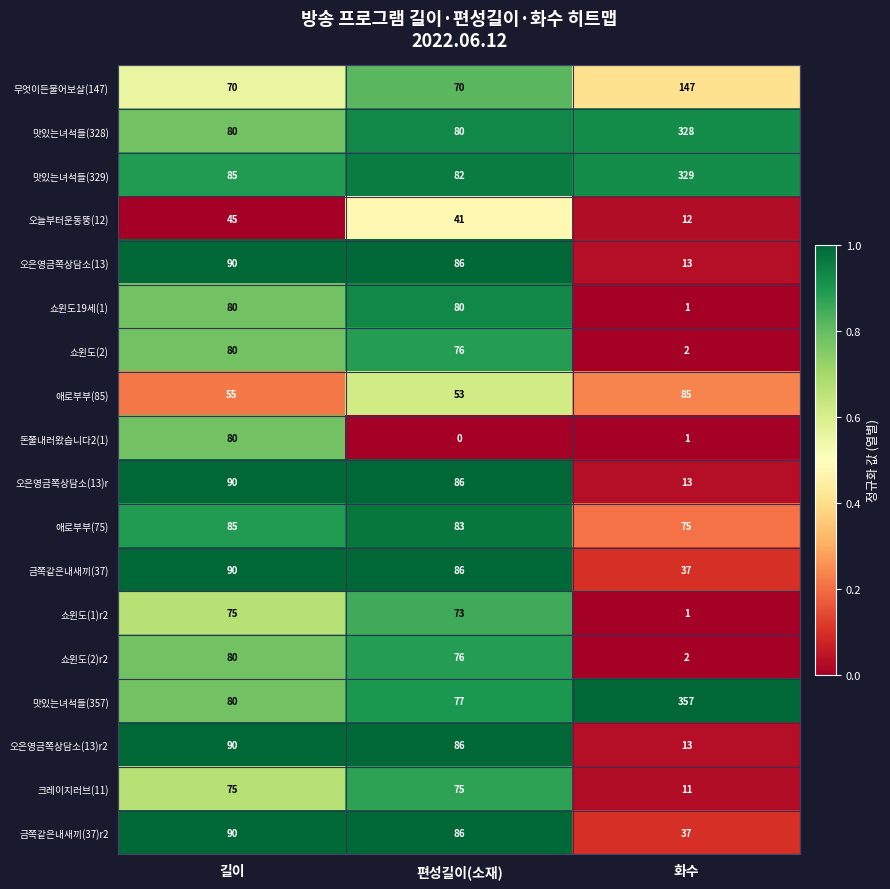

Is it true that 오은영금쪽상담소(13)r equals 43 at 편성길이(소재)?

False